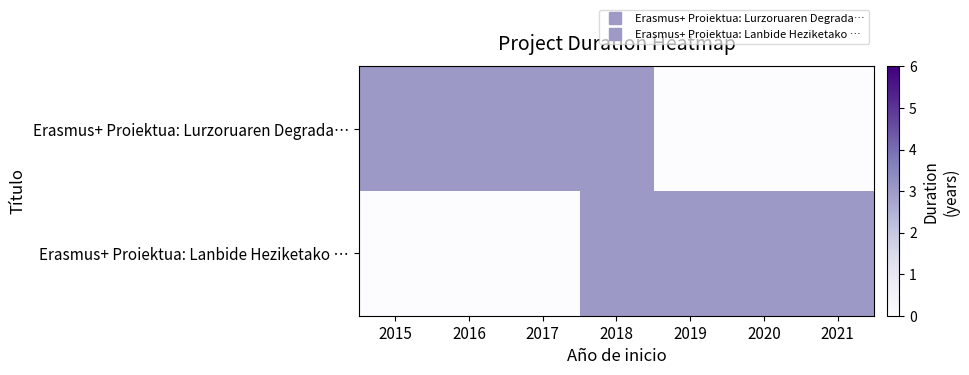

Reading left to right, list all the values displayed in this chart.

Erasmus+ Proiektua: Lurzoruaren Degrada…: 2015=3	2016=3	2017=3	2018=3	2019=0	2020=0	2021=0
Erasmus+ Proiektua: Lanbide Heziketako …: 2015=0	2016=0	2017=0	2018=3	2019=3	2020=3	2021=3